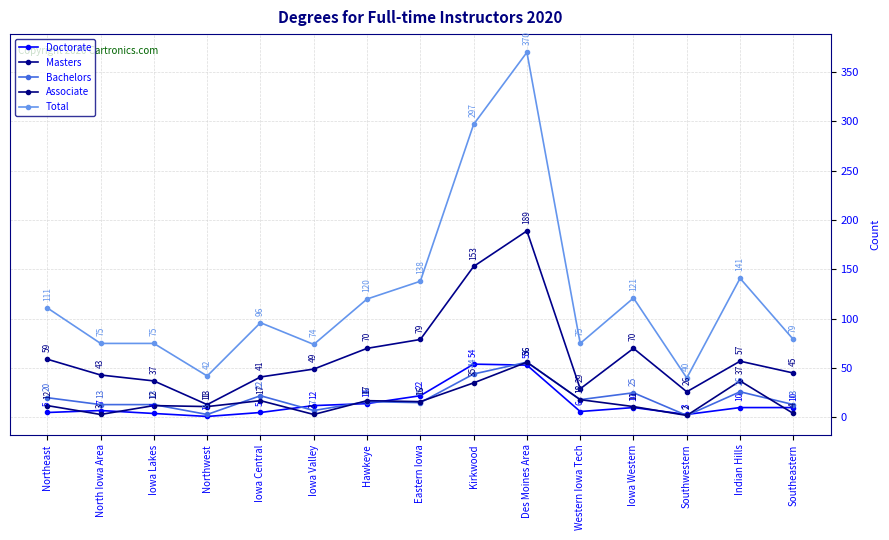

Reading right to left, list all the values displayed in this chart.

Doctorate: Southeastern=10	Indian Hills=10	Southwestern=3	Iowa Western=10	Western Iowa Tech=6	Des Moines Area=53	Kirkwood=54	Eastern Iowa=22	Hawkeye=14	Iowa Valley=12	Iowa Central=5	Northwest=1	Iowa Lakes=4	North Iowa Area=7	Northeast=5
Masters: Southeastern=45	Indian Hills=57	Southwestern=26	Iowa Western=70	Western Iowa Tech=29	Des Moines Area=189	Kirkwood=153	Eastern Iowa=79	Hawkeye=70	Iowa Valley=49	Iowa Central=41	Northwest=13	Iowa Lakes=37	North Iowa Area=43	Northeast=59
Bachelors: Southeastern=13	Indian Hills=26	Southwestern=2	Iowa Western=25	Western Iowa Tech=18	Des Moines Area=56	Kirkwood=44	Eastern Iowa=15	Hawkeye=16	Iowa Valley=7	Iowa Central=22	Northwest=3	Iowa Lakes=13	North Iowa Area=13	Northeast=20
Associate: Southeastern=4	Indian Hills=37	Southwestern=2	Iowa Western=11	Western Iowa Tech=18	Des Moines Area=56	Kirkwood=35	Eastern Iowa=16	Hawkeye=17	Iowa Valley=3	Iowa Central=17	Northwest=11	Iowa Lakes=12	North Iowa Area=3	Northeast=12
Total: Southeastern=79	Indian Hills=141	Southwestern=40	Iowa Western=121	Western Iowa Tech=75	Des Moines Area=370	Kirkwood=297	Eastern Iowa=138	Hawkeye=120	Iowa Valley=74	Iowa Central=96	Northwest=42	Iowa Lakes=75	North Iowa Area=75	Northeast=111